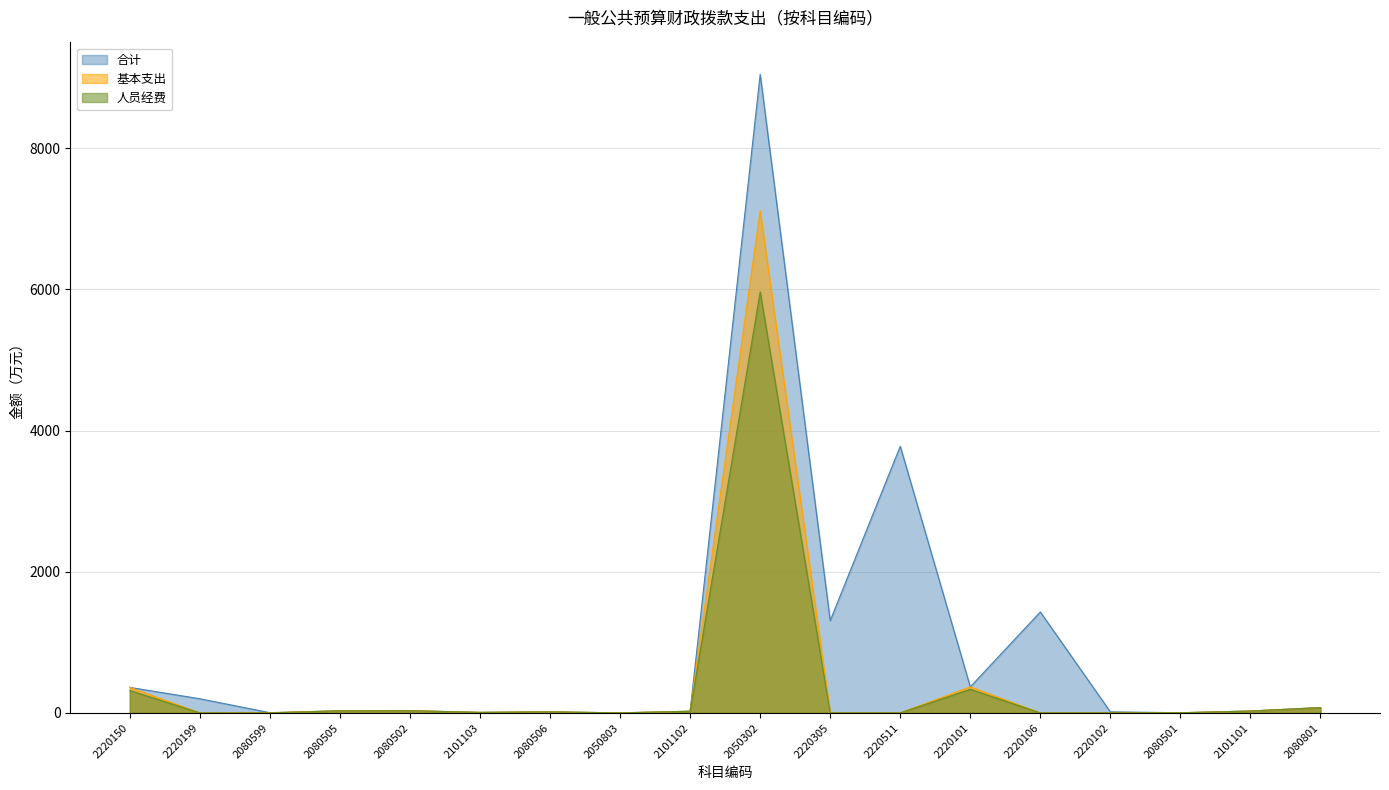

True or false: 人员经费 and 基本支出 intersect in this chart.

False